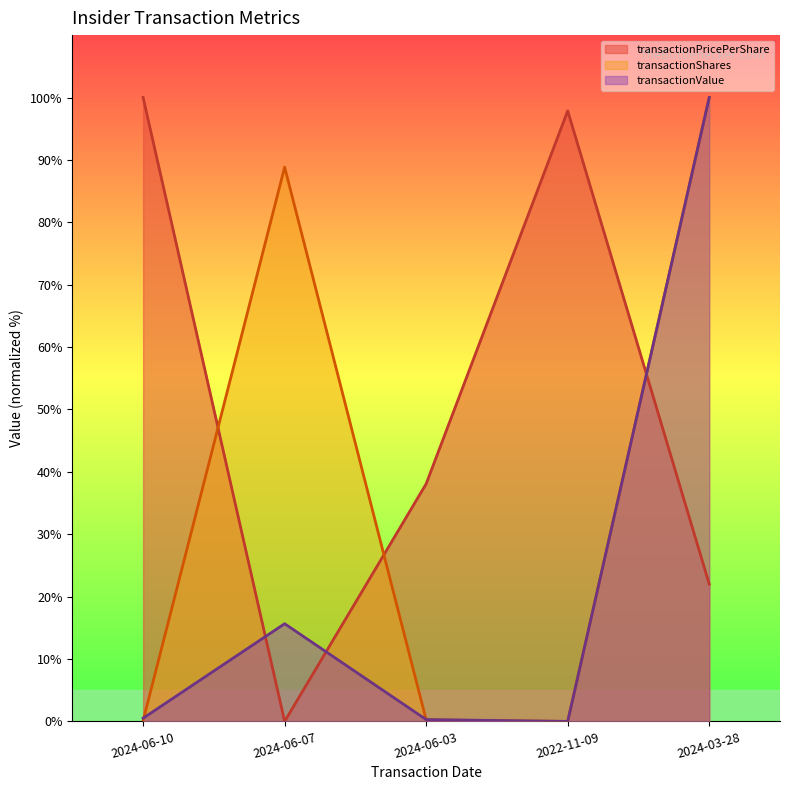

At which label does transactionShares reach its minimum?

2022-11-09